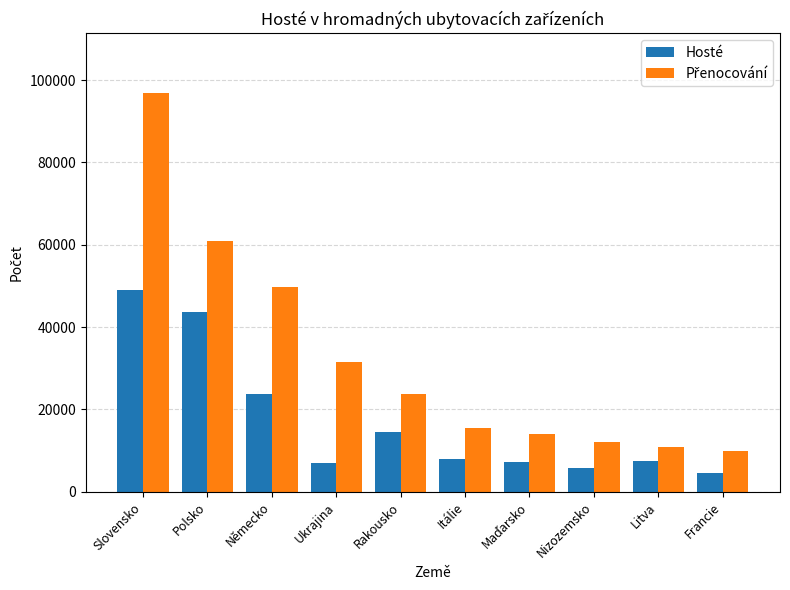

What is the minimum value shown in the chart?

4564